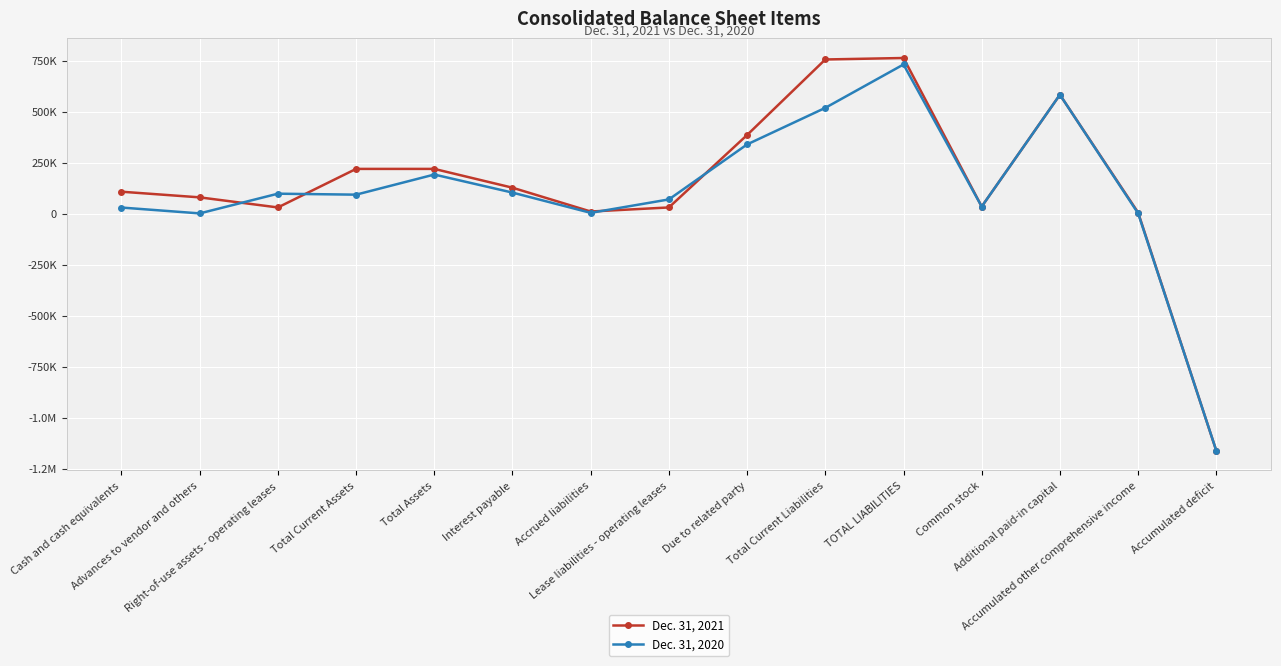

What is the label of the 7th point from the right?

Due to related party